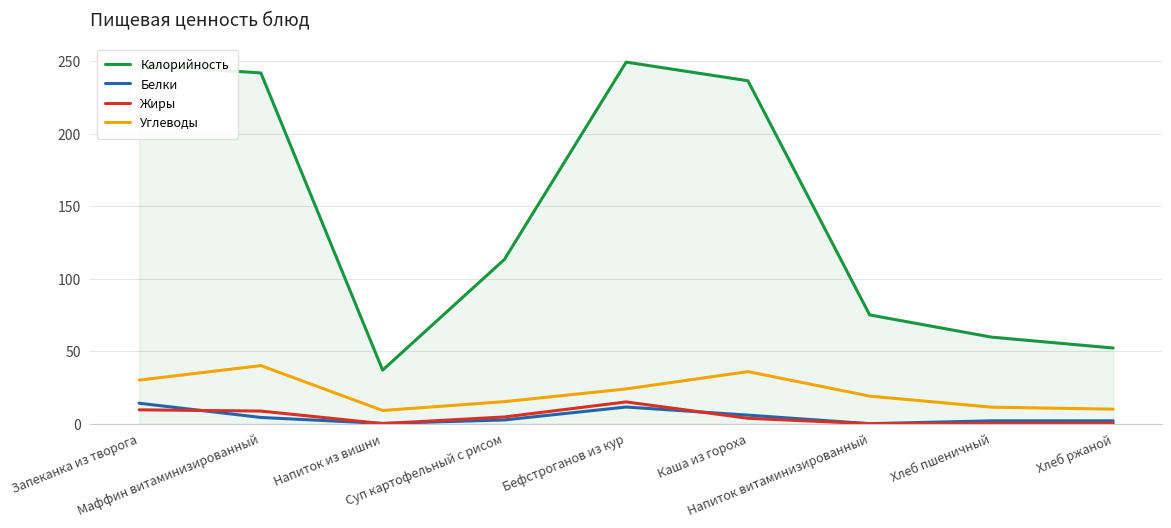

Which series has the largest total across all categories?

Калорийность